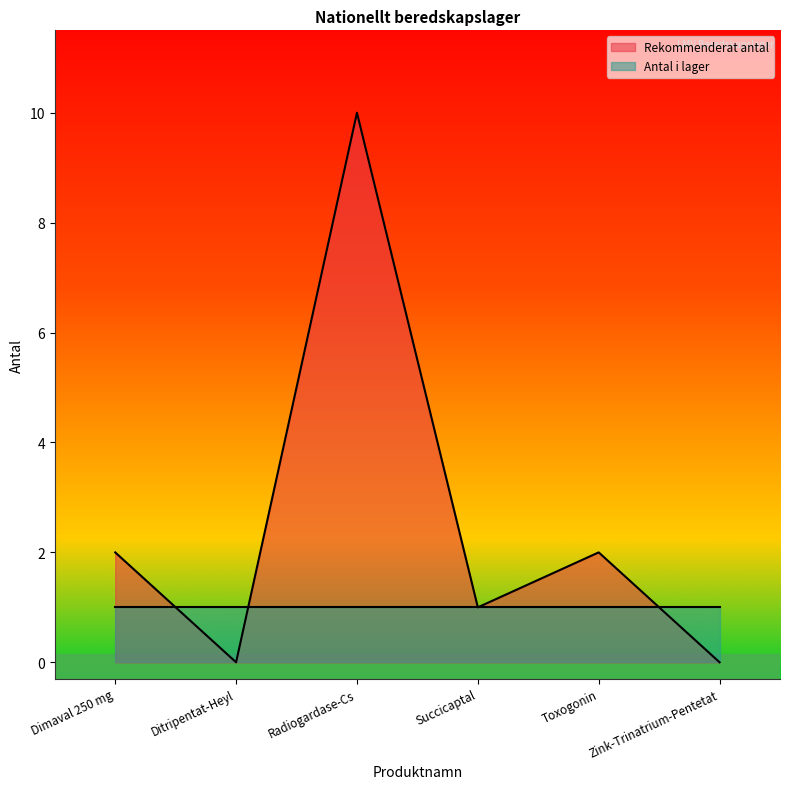

At which category is the sum across all series the highest?

Radiogardase-Cs